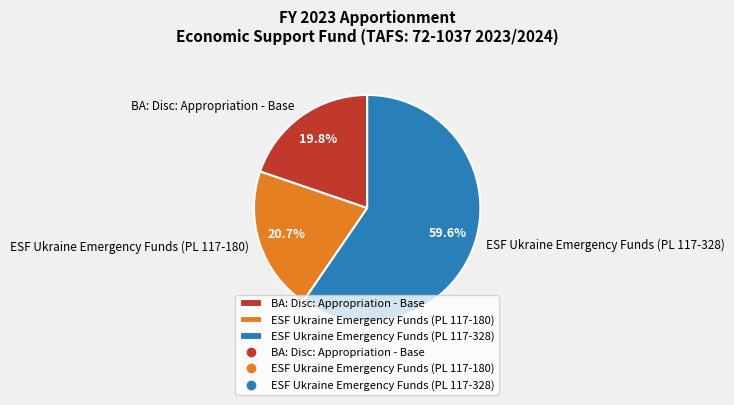

Which has a higher value, ESF Ukraine Emergency Funds (PL 117-328) or BA: Disc: Appropriation - Base?

ESF Ukraine Emergency Funds (PL 117-328)